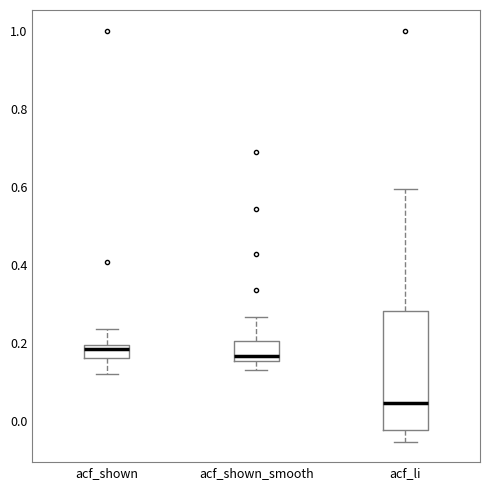

Where does the median line of the box for acf_li sit on the y-axis? The values are not printed on the chart, so give them approximately, as read against the axis.

0.04